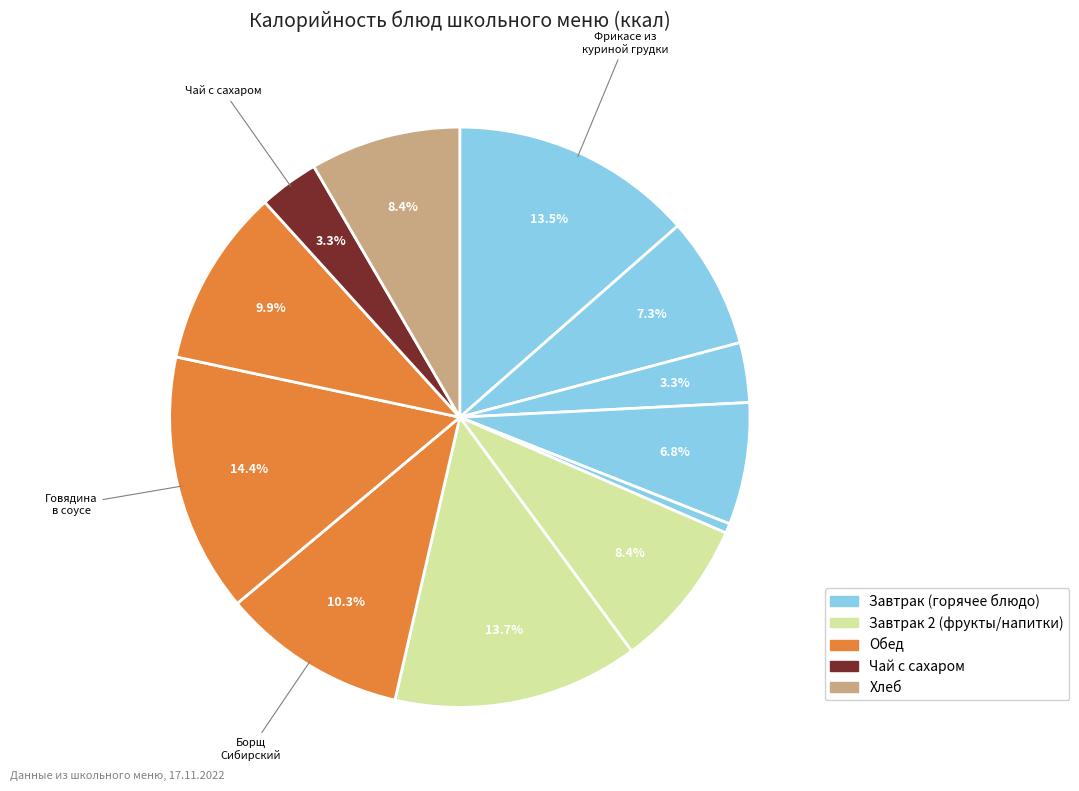

Which category has the smallest portion of the pie?

Помидоры свежие